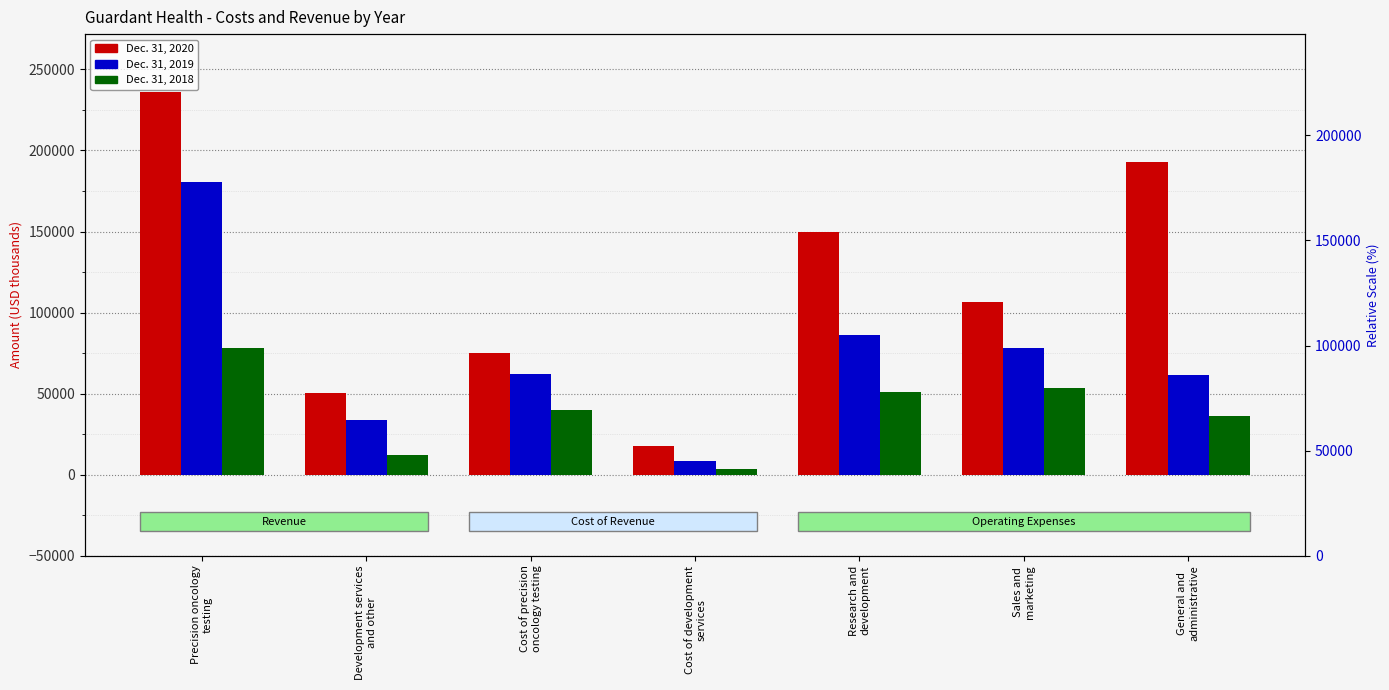

What is the difference between the second highest and minimum values in the Dec. 31, 2018 series?

50101